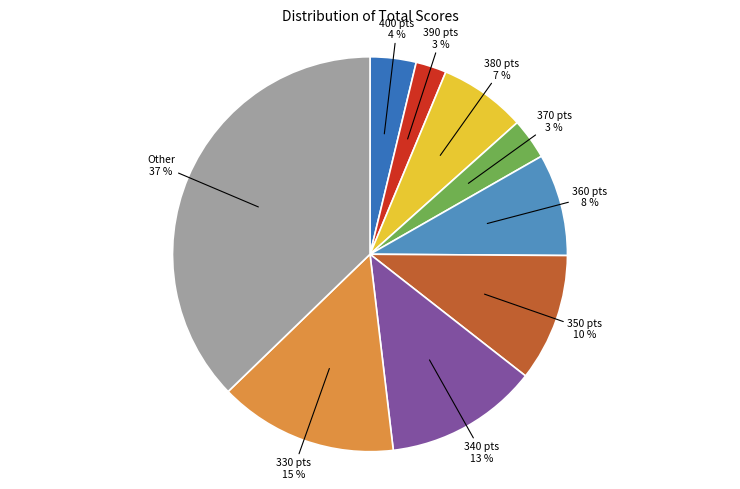

Is there any slice that represents more than half of the pie?

No